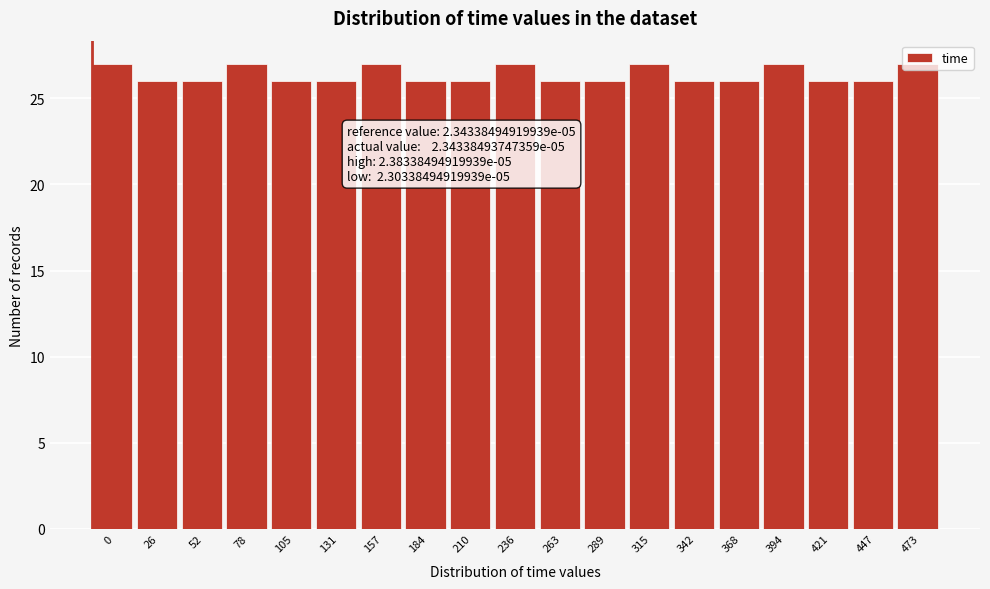

What is the sum of all values?

501